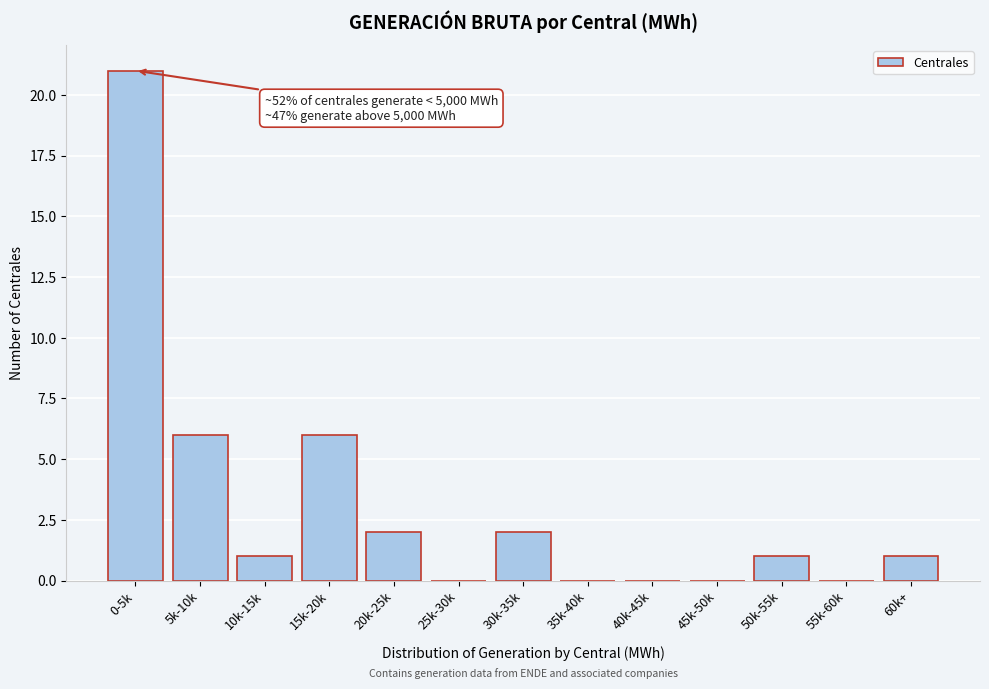

Reading right to left, list all the values displayed in this chart.

60k+=1	55k-60k=0	50k-55k=1	45k-50k=0	40k-45k=0	35k-40k=0	30k-35k=2	25k-30k=0	20k-25k=2	15k-20k=6	10k-15k=1	5k-10k=6	0-5k=21